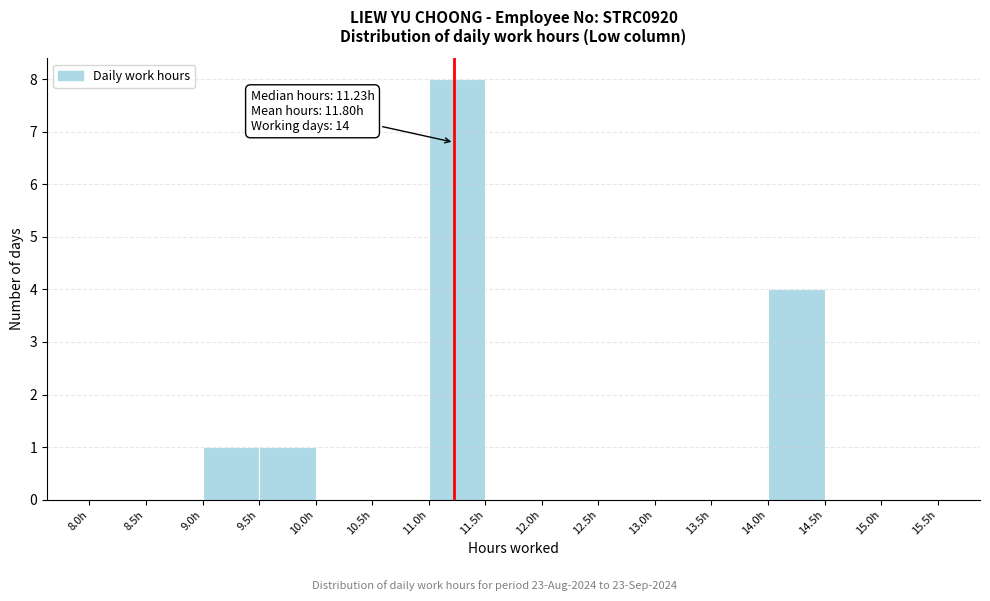

Over which range of the x-axis is the bar tallest?

11.0 to 11.5